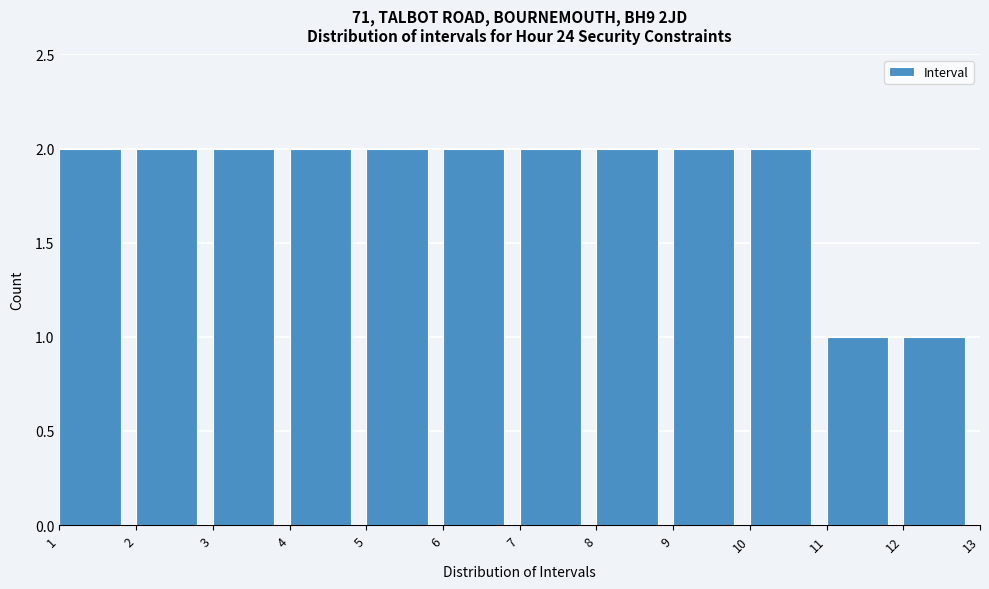

Reading left to right, list all the values displayed in this chart.

2	2	2	2	2	2	2	2	2	2	1	1